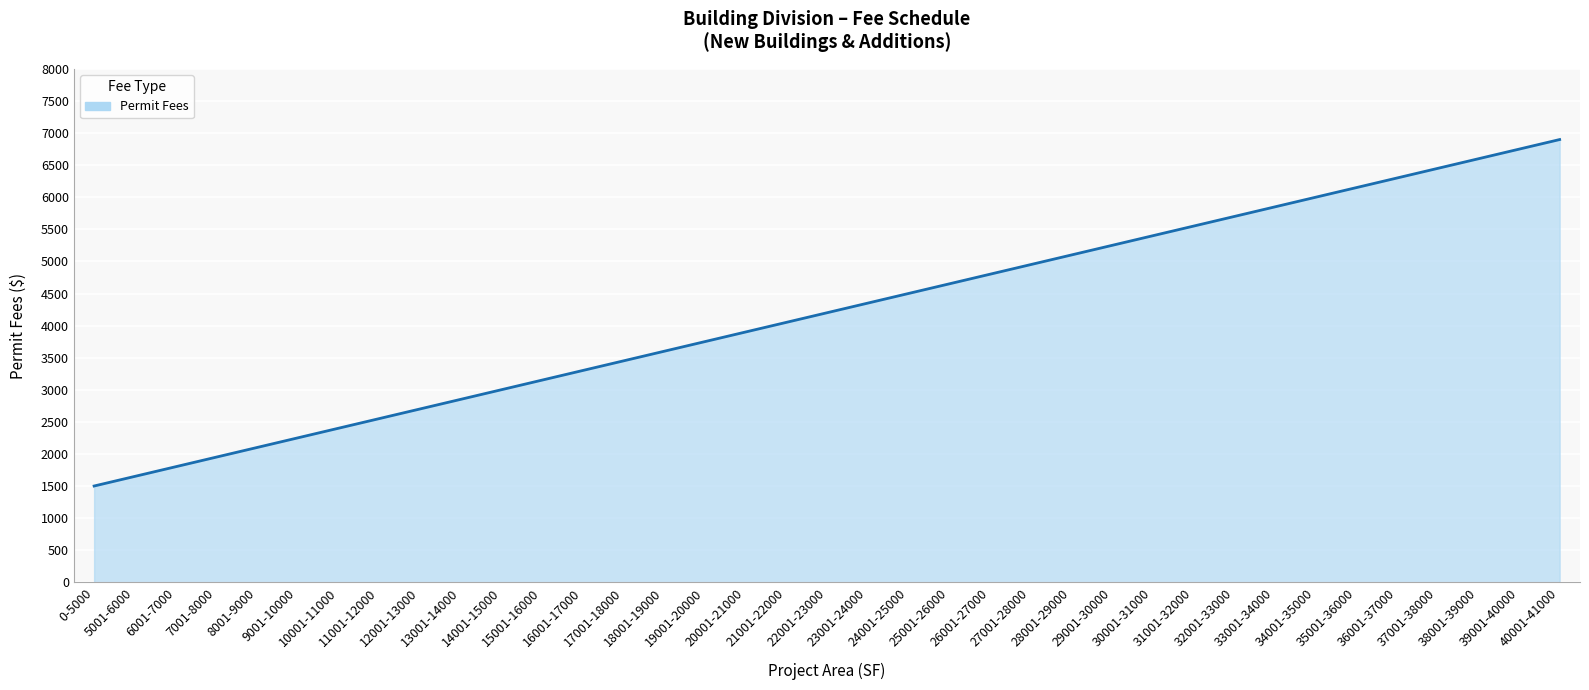

What is the sum of the values at 35001-36000 and 32001-33000?

11850